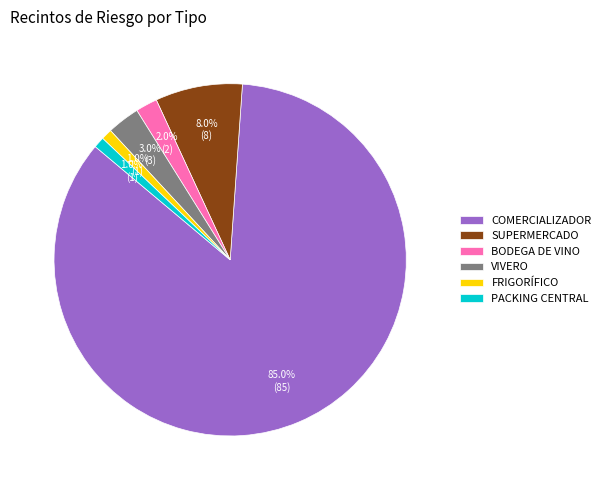

How many segments does this pie chart have?

6